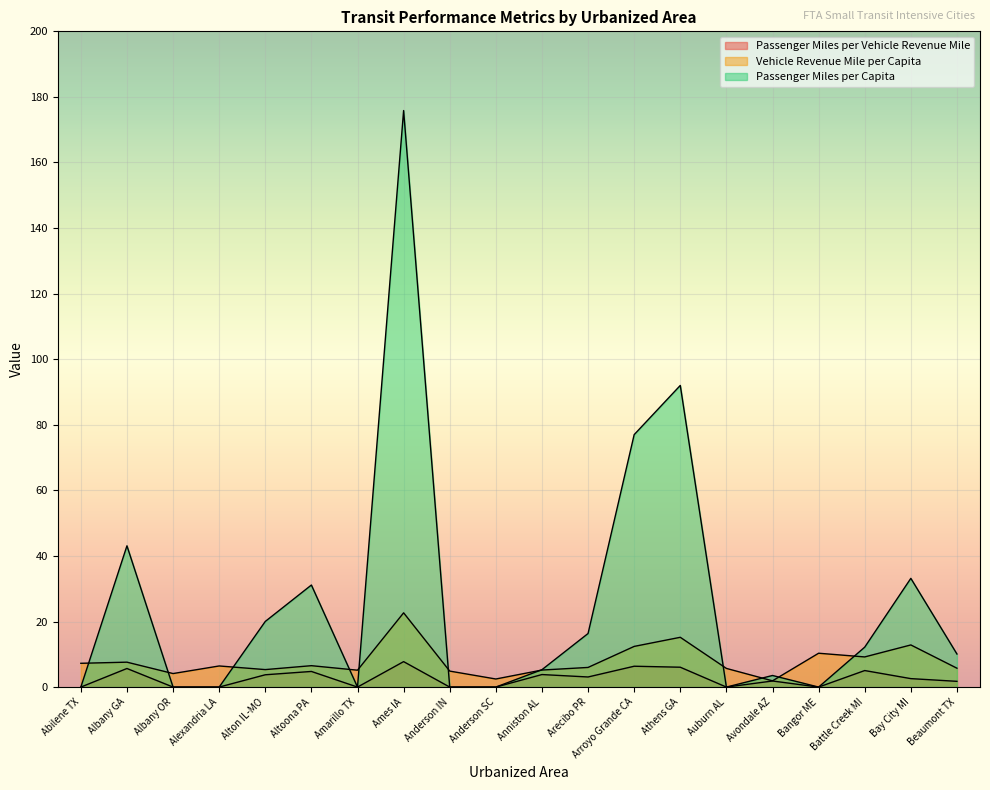

At which label does Vehicle Revenue Mile per Capita first exceed 6?

Abilene TX